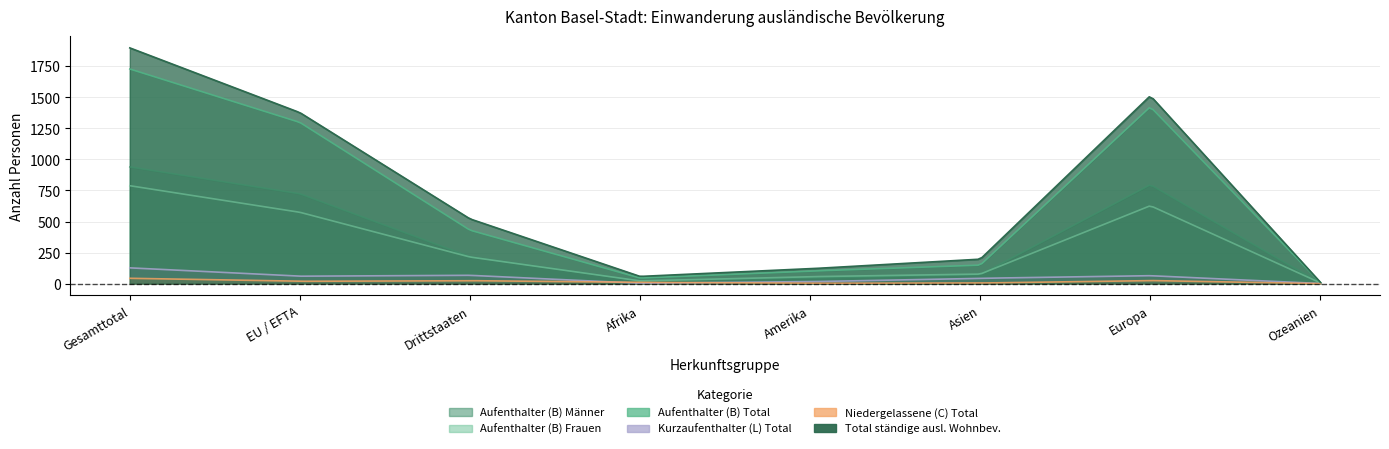

Where does the Aufenthalter (B) Frauen series first go above 214?

Gesamttotal